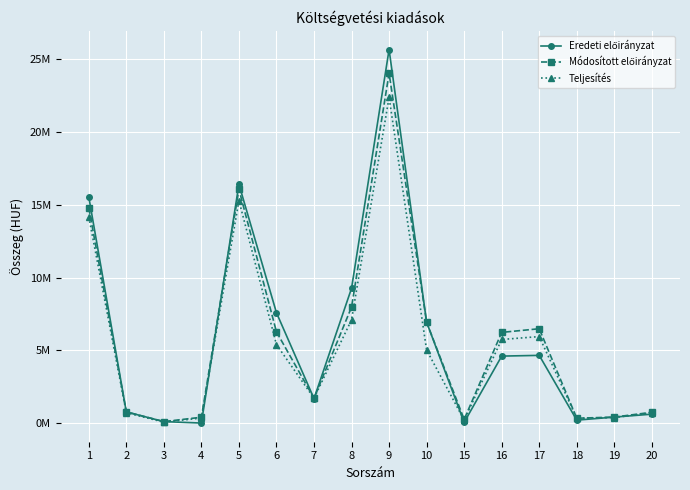

Is this an area chart (filled region under the line)?

No